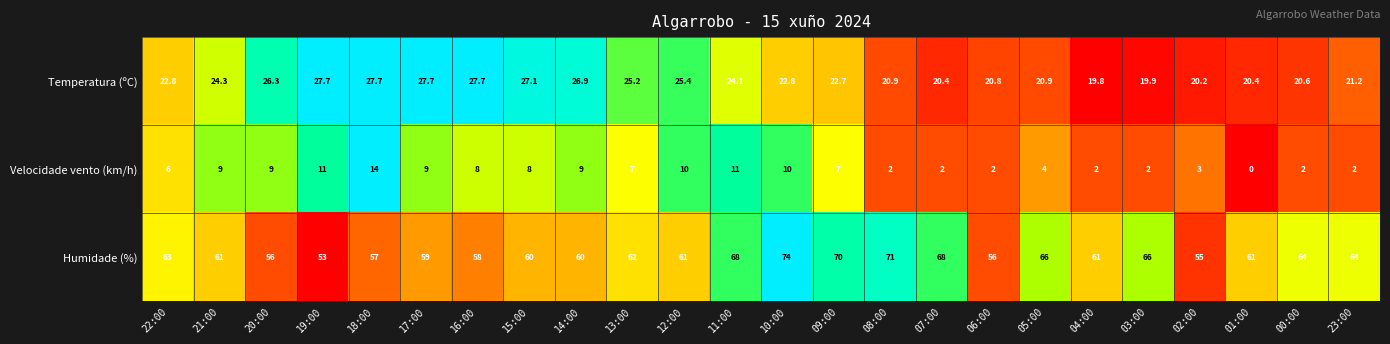

How many data points does each series have?

24